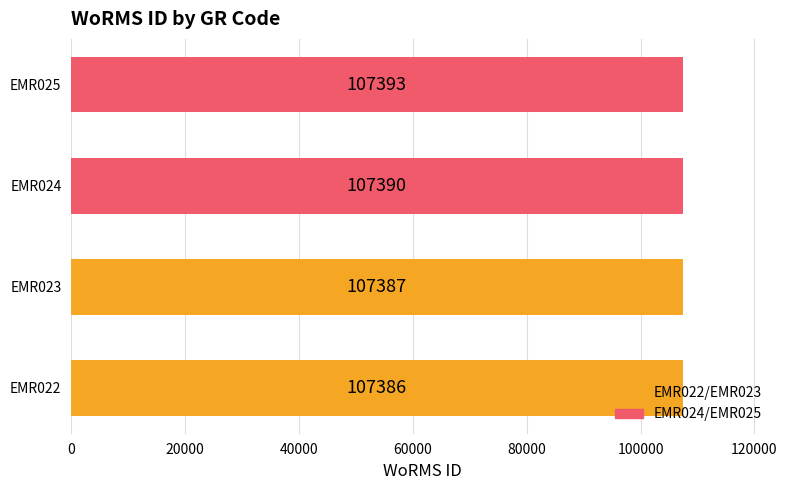

Rank the categories by value from highest to lowest.

EMR025, EMR024, EMR023, EMR022